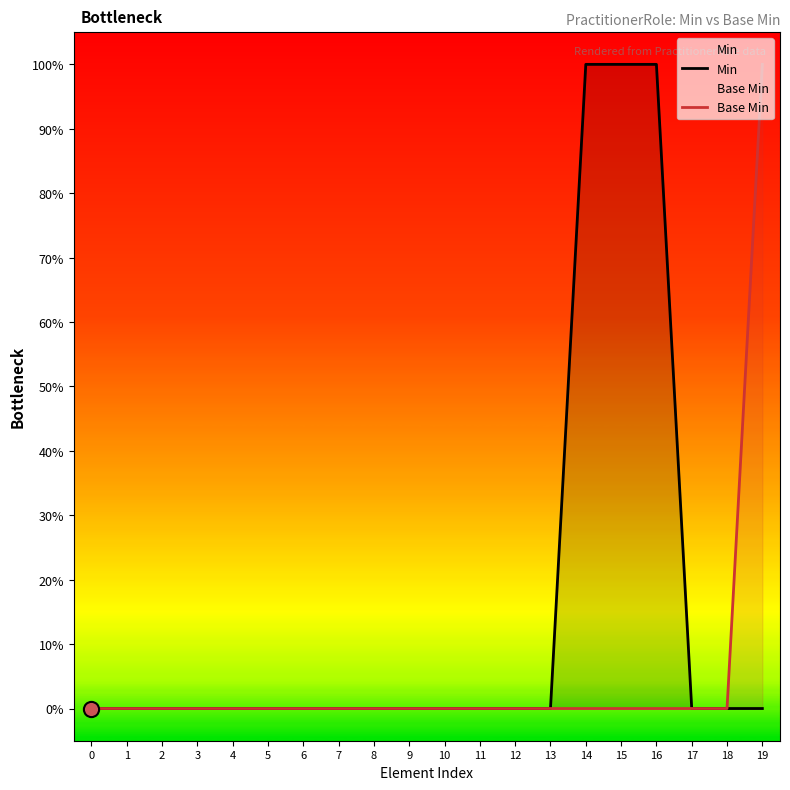

Which series contains the highest Y value?

Min